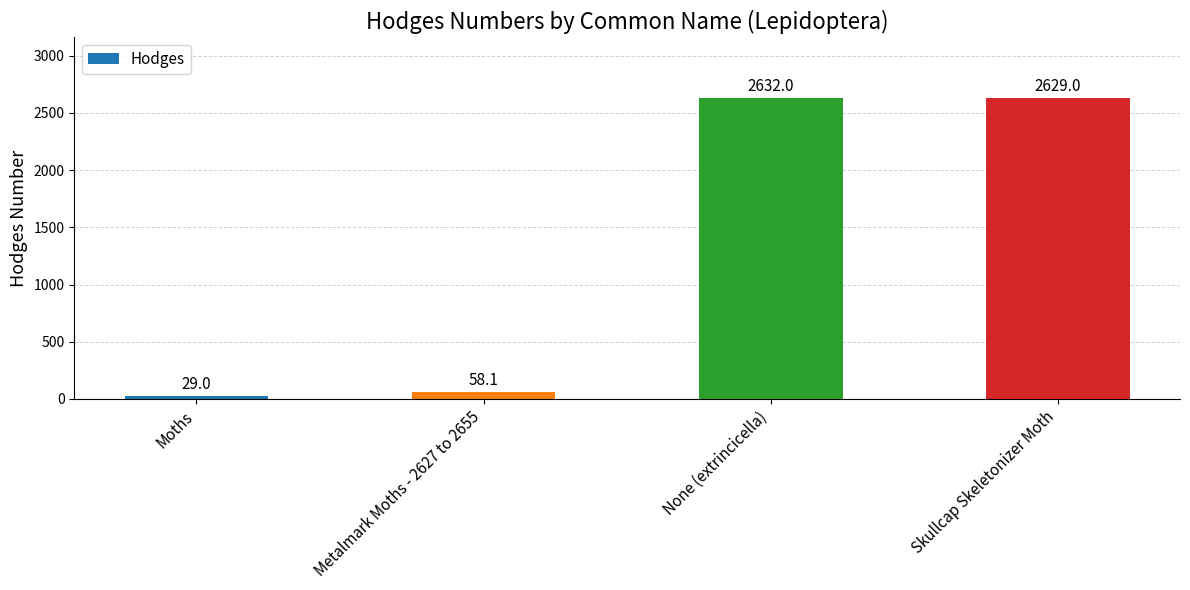

What is the change in value from Metalmark Moths - 2627 to 2655 to Skullcap Skeletonizer Moth?

+2570.9